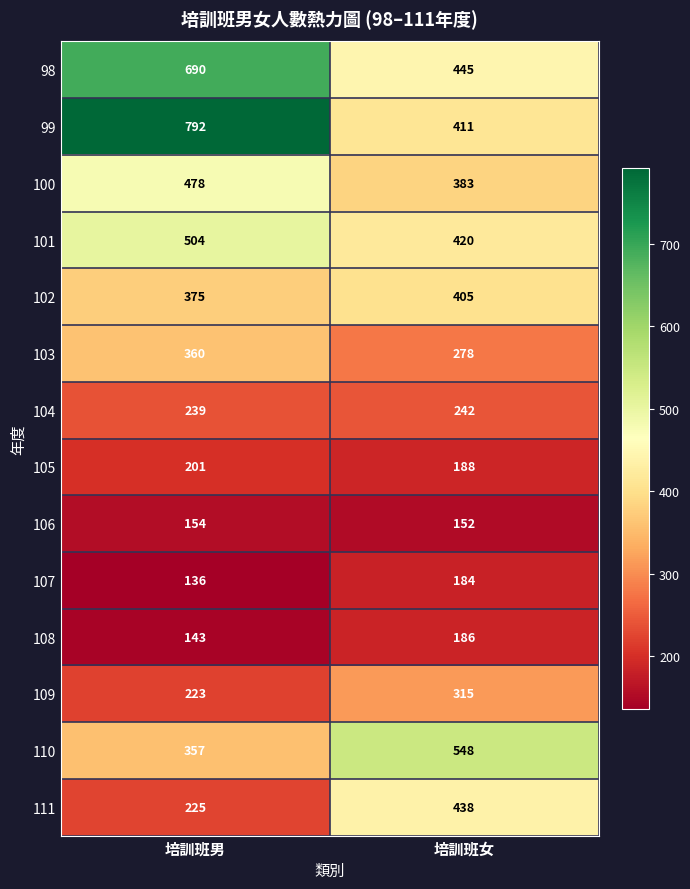

What is the approximate value of 102 at 培訓班男?

375